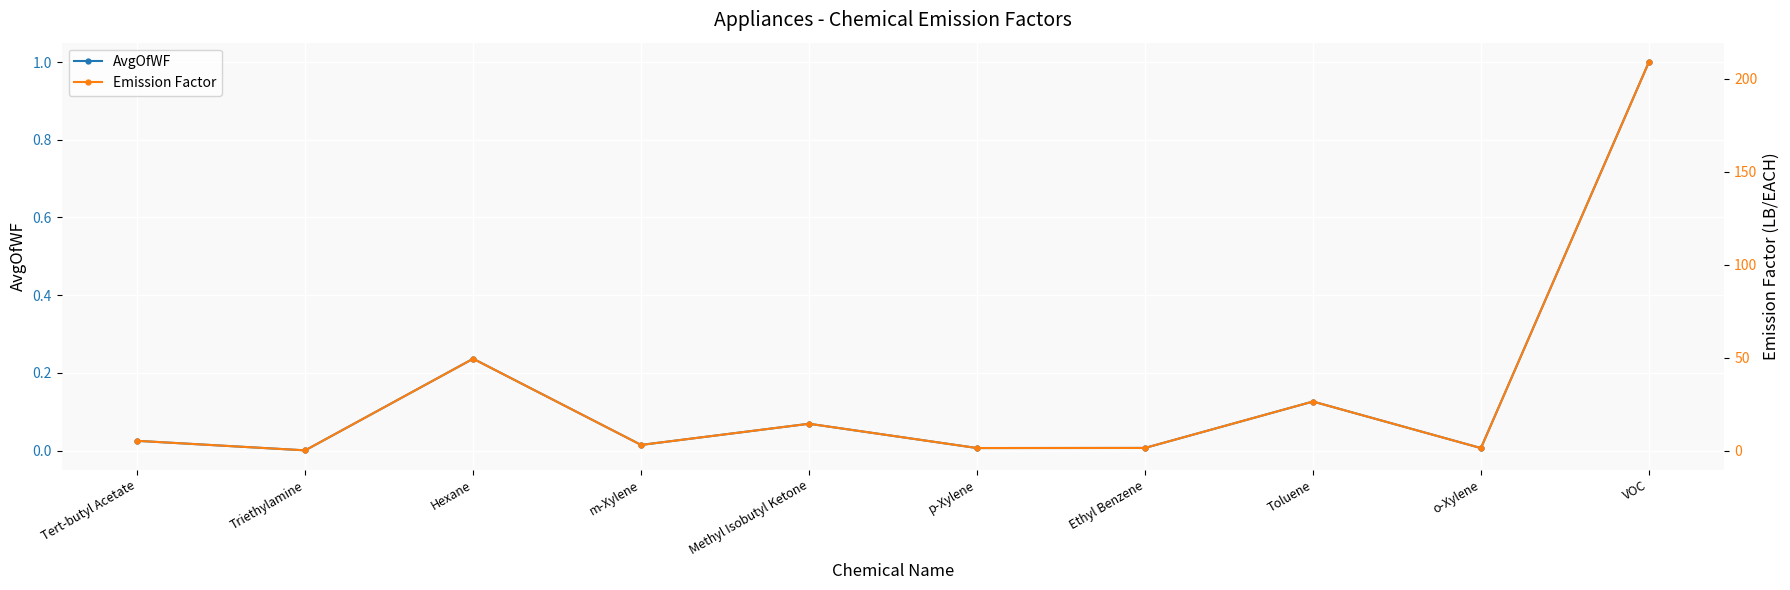

Rank the categories by AvgOfWF value from highest to lowest.

VOC, Hexane, Toluene, Methyl Isobutyl Ketone, Tert-butyl Acetate, m-Xylene, Ethyl Benzene, p-Xylene, o-Xylene, Triethylamine